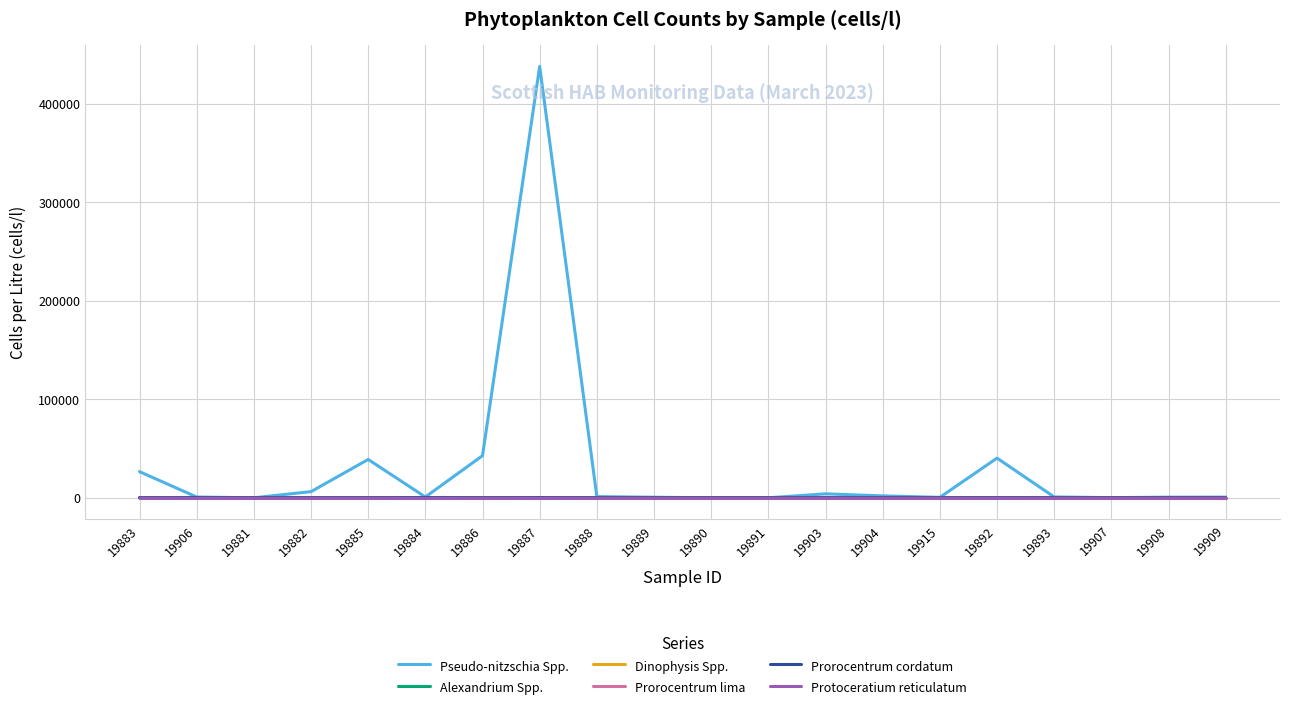

Which category has the highest value in the Pseudo-nitzschia Spp. series?

19887